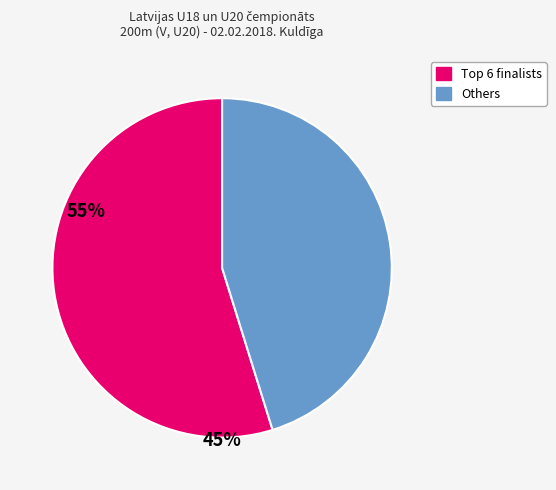

Does any single category account for the majority?

Yes